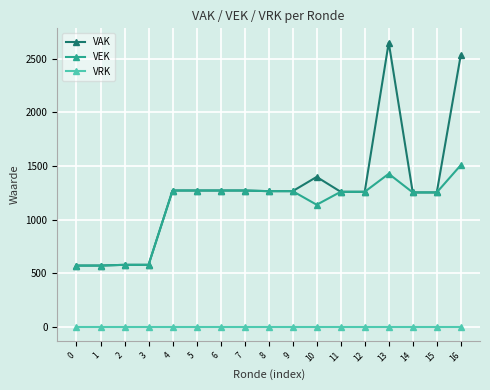

Is it true that VEK equals 570 at 0?

True